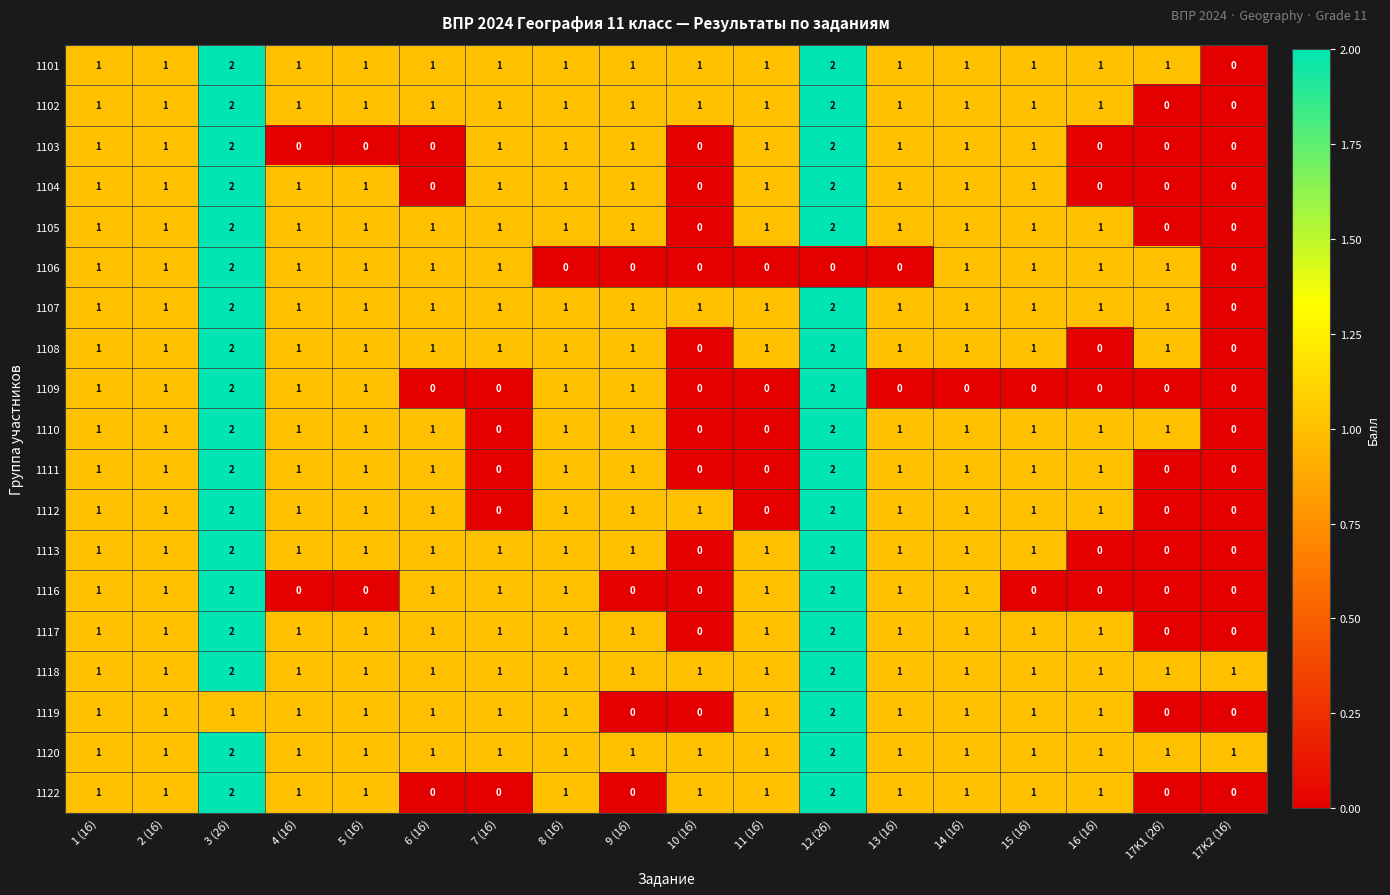

The 1106 series shows 2 at 3 (2б). True or false?

True